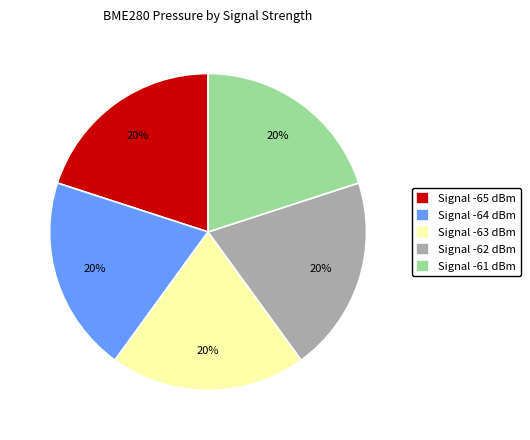

Combined, do Signal -62 dBm and Signal -65 dBm account for over 50%?

No